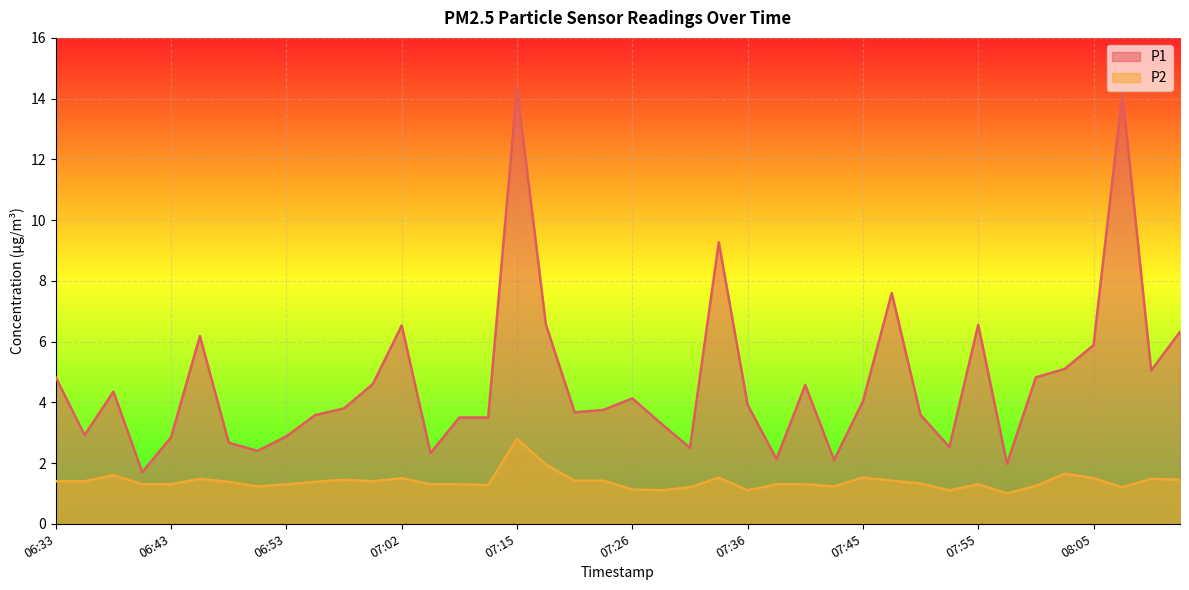

True or false: P1 has a value of 1.6 at 07:05.

False